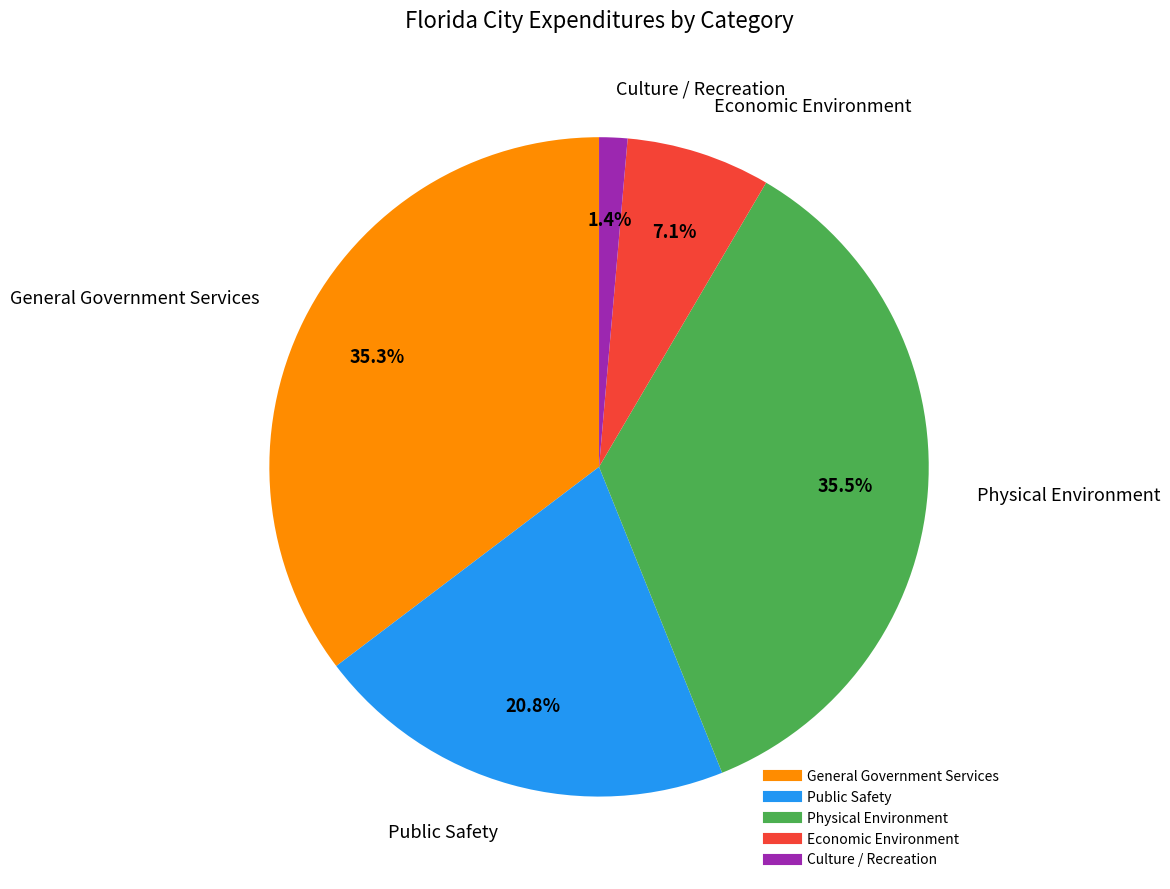

Between Economic Environment and Public Safety, which is larger?

Public Safety